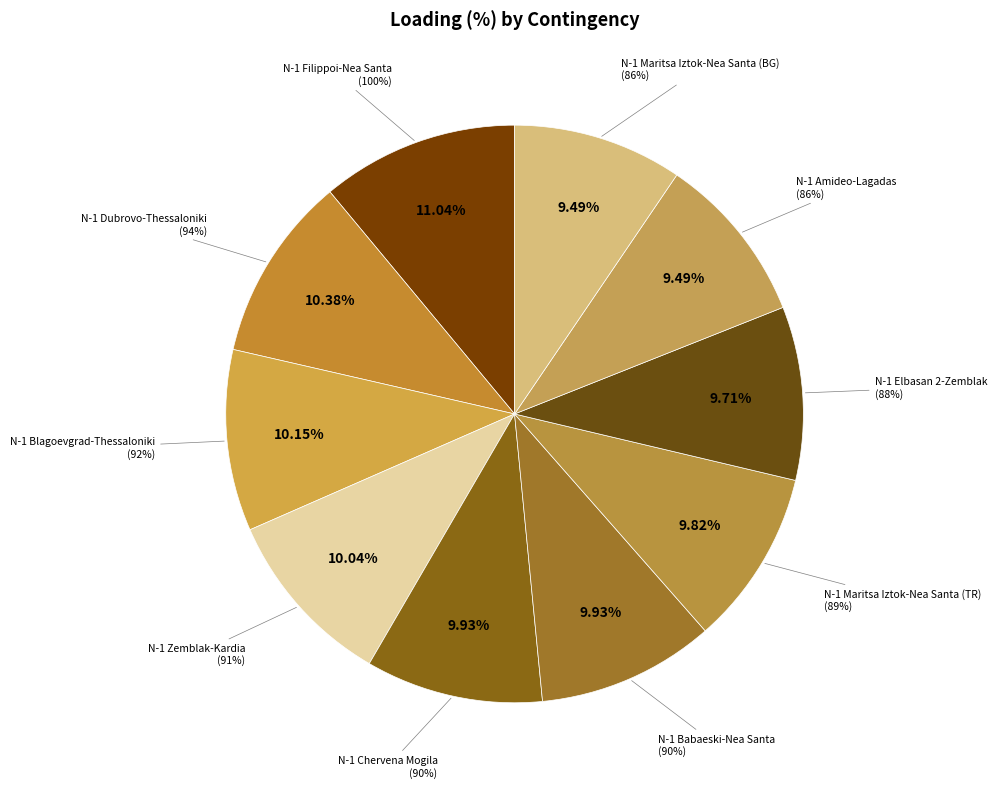

Does N-1 OHL 400 kV Filippoi-Nea Santa ck. 1 account for over 50% of the chart?

No